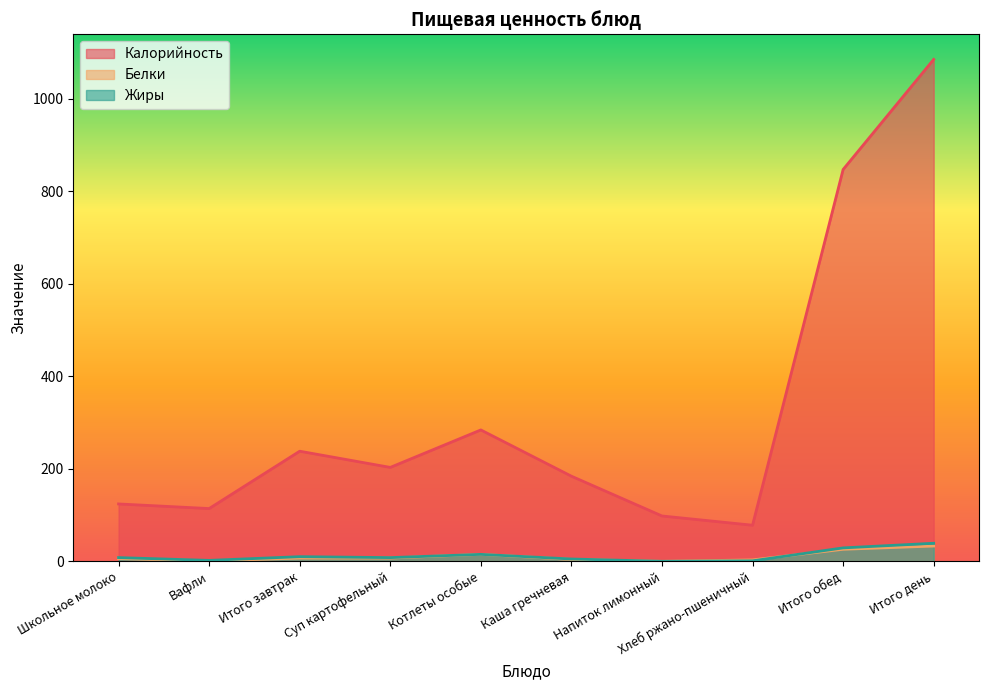

What is the difference between the Белки values at Школьное молоко and Итого завтрак?

1